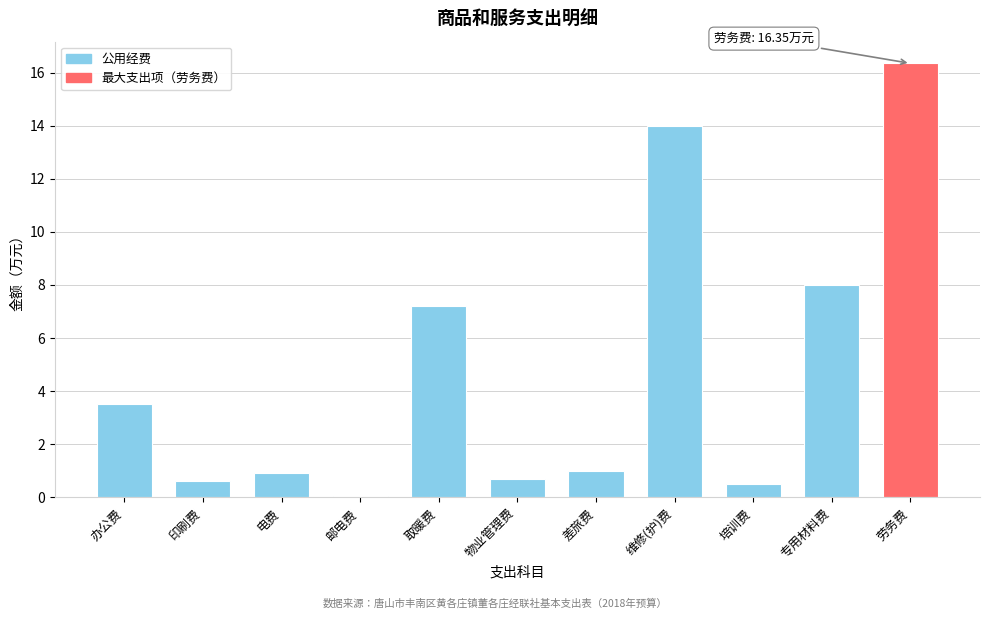

Reading left to right, list all the values displayed in this chart.

办公费=3.5	印刷费=0.6	电费=0.9	邮电费=0.1	取暖费=7.2	物业管理费=0.7	差旅费=1.0	维修(护)费=14.0	培训费=0.5	专用材料费=8.0	劳务费=16.4